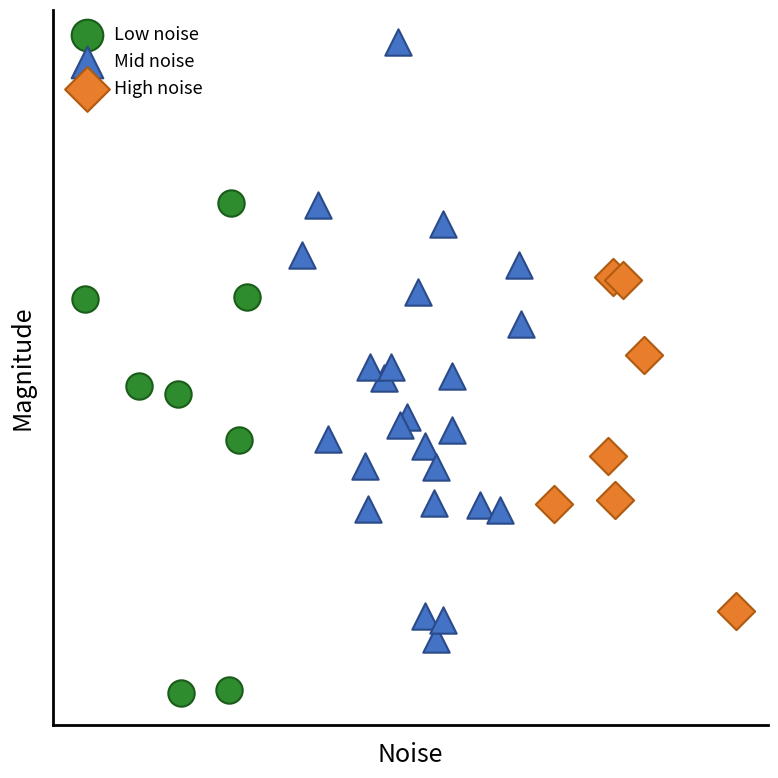

What are all the series names shown in the legend?

Low noise, Mid noise, High noise